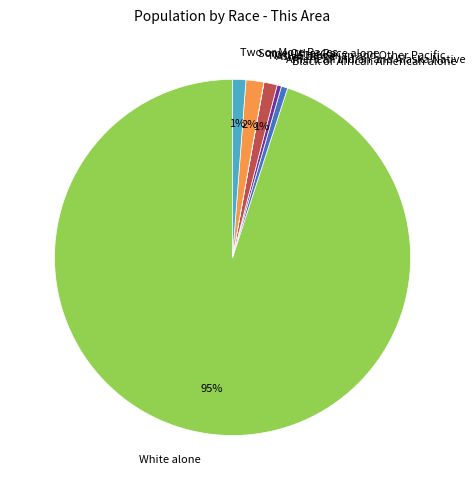

The Asian alone slice represents 1% of the pie. True or false?

True